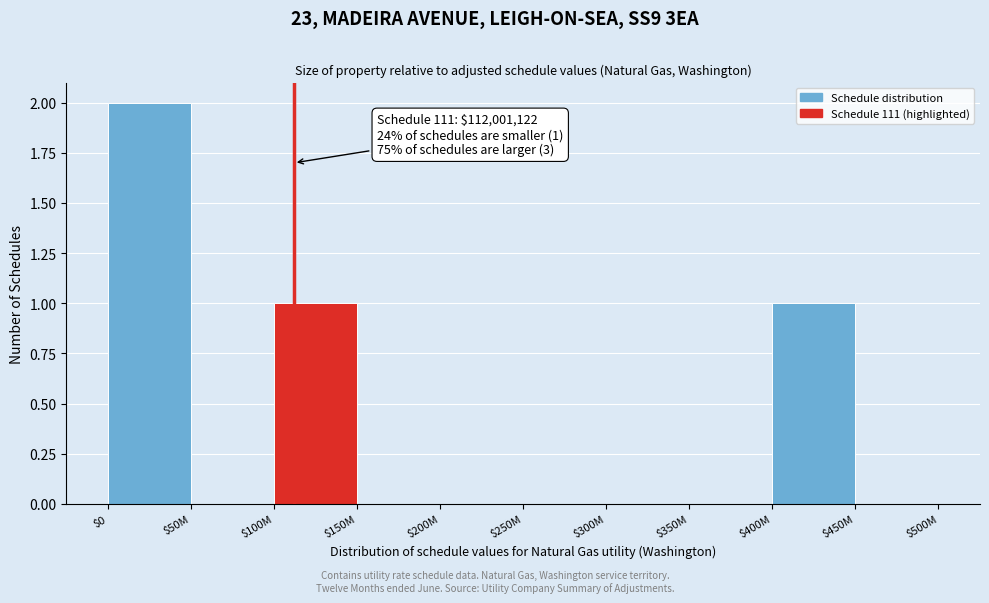

The value at $300M is -1. True or false?

False